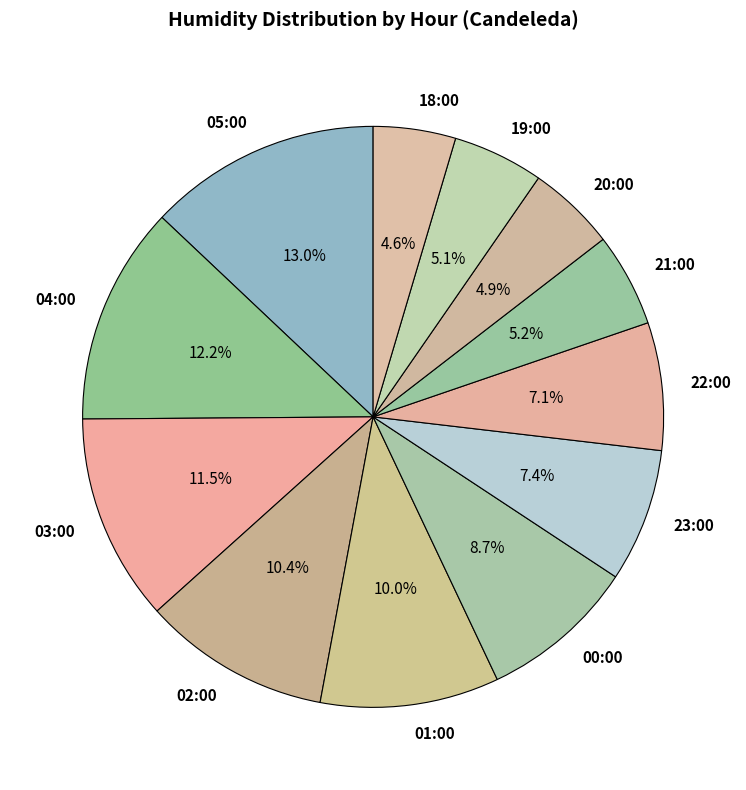

Which slice is the largest?

05:00